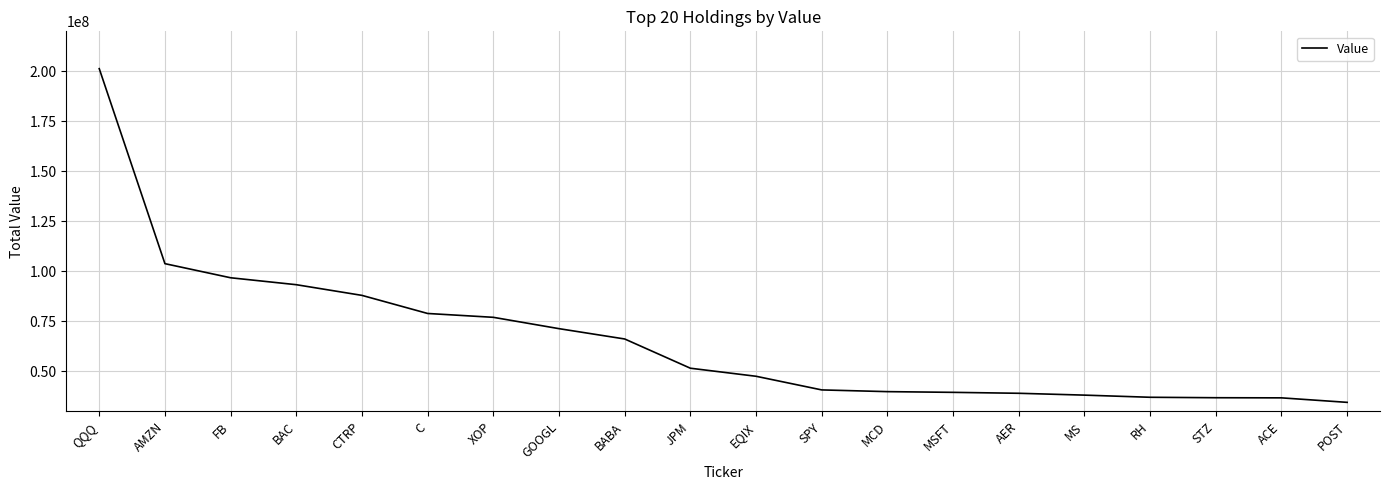

What position from the left is QQQ?

1